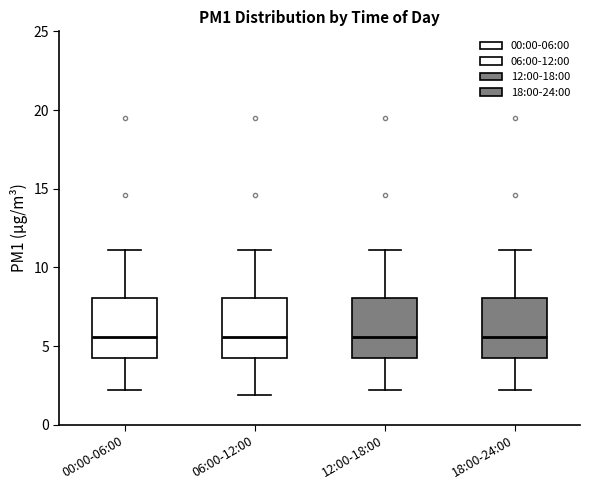

Reading left to right, read every box against the y-axis: the position of its median line, the range the box covers, and the ends of its whiskers. The values are not printed on the chart, so give them approximately, as read against the axis.

00:00-06:00: median 5.5, box 4.0 to 8.0, whiskers 2.0 to 11.0
06:00-12:00: median 5.5, box 4.0 to 8.0, whiskers 2.0 to 11.0
12:00-18:00: median 5.5, box 4.0 to 8.0, whiskers 2.0 to 11.0
18:00-24:00: median 5.5, box 4.0 to 8.0, whiskers 2.0 to 11.0